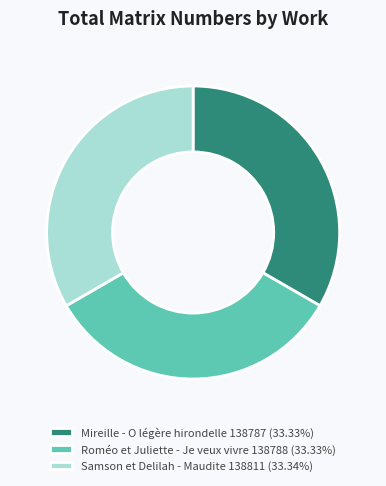

Do Roméo et Juliette - Je veux vivre 138788 (33.33%) and Samson et Delilah - Maudite 138811 (33.34%) together represent more than half of the pie?

Yes